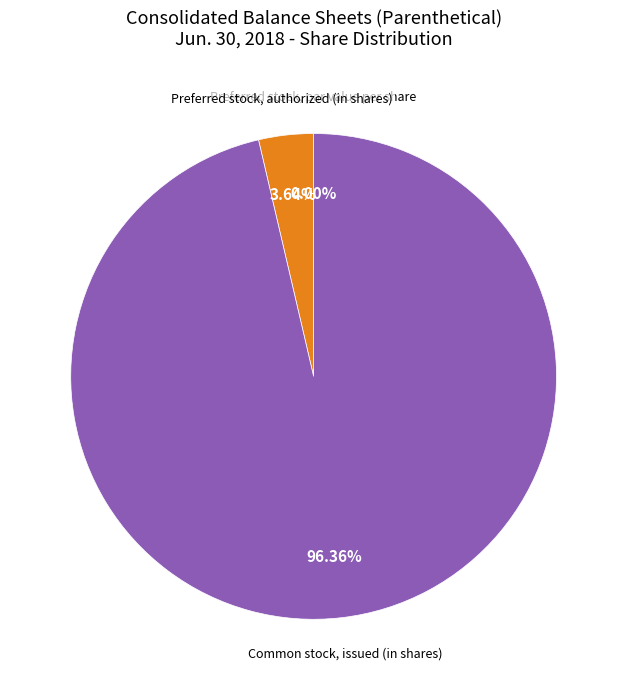

To the nearest percent, what is the difference between the Preferred stock, outstanding (in shares) and Common stock, issued (in shares) slice percentages?

96%